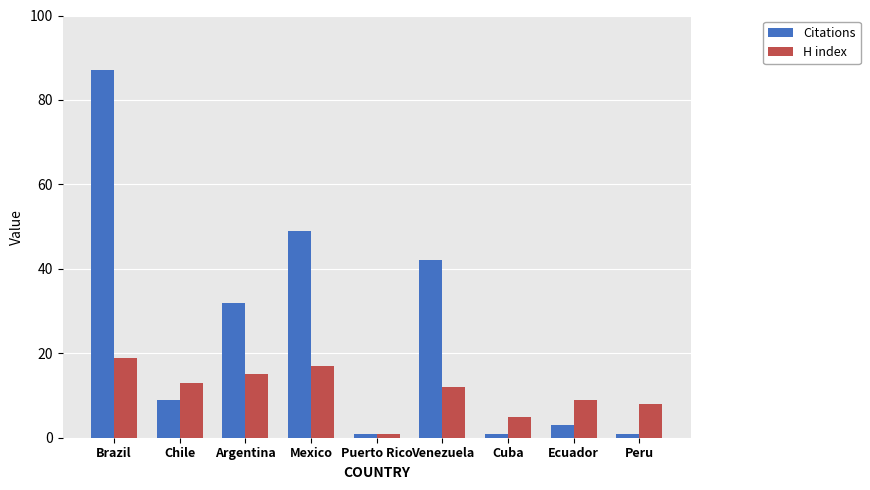

Reading left to right, list all the values displayed in this chart.

Citations: Brazil=87	Chile=9	Argentina=32	Mexico=49	Puerto Rico=1	Venezuela=42	Cuba=1	Ecuador=3	Peru=1
H index: Brazil=19	Chile=13	Argentina=15	Mexico=17	Puerto Rico=1	Venezuela=12	Cuba=5	Ecuador=9	Peru=8